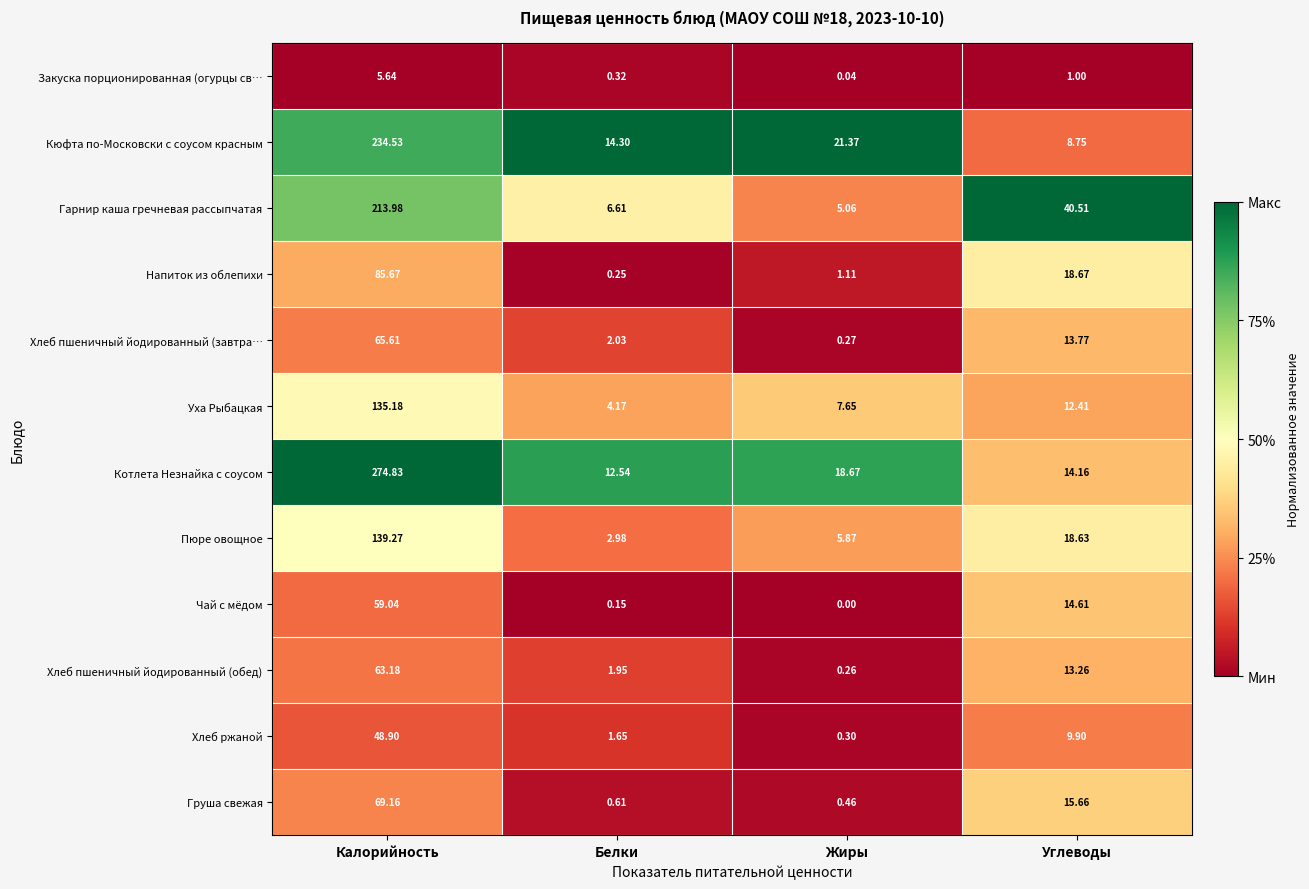

Between Калорийность and Углеводы, which series saw the biggest shift?

Котлета Незнайка с соусом